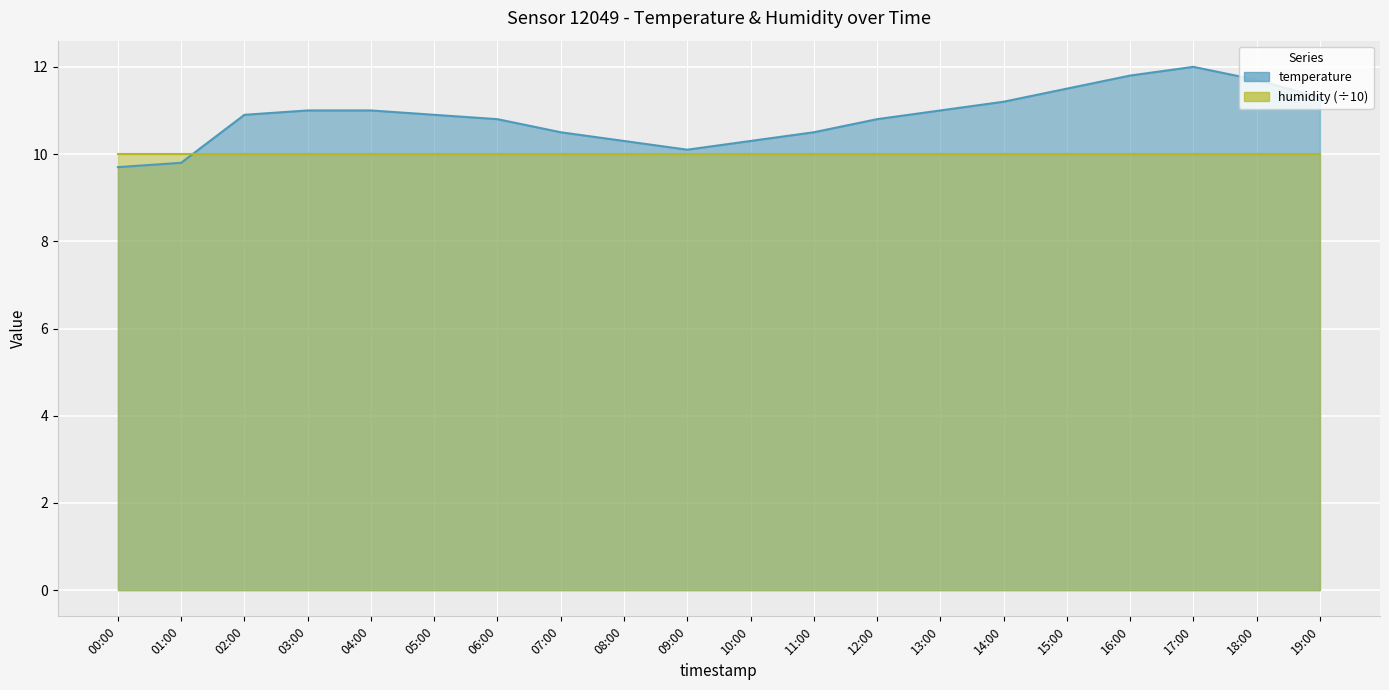

What is the value of the 7th point from the left?

10.8